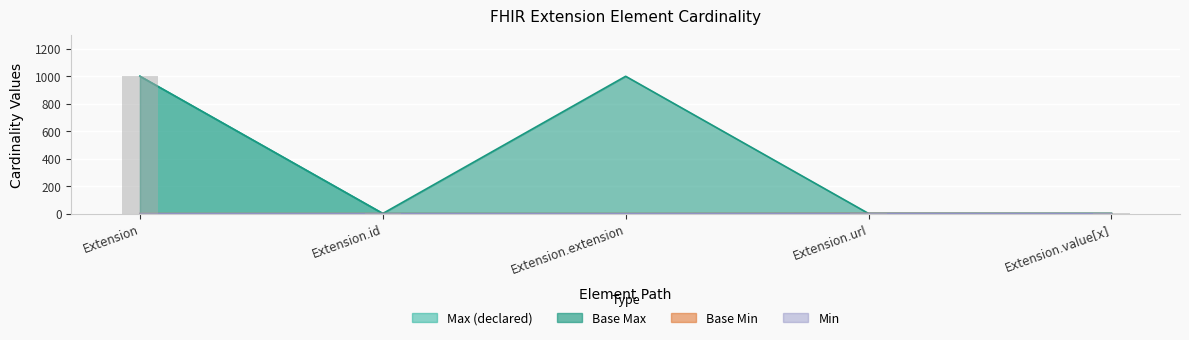

Reading left to right, extract all data points from this chart.

Min: 0	0	0	1	0
Max_numeric: 999	1	0	1	1
Base Min: 0	0	0	1	0
Base Max: 999	1	999	1	1